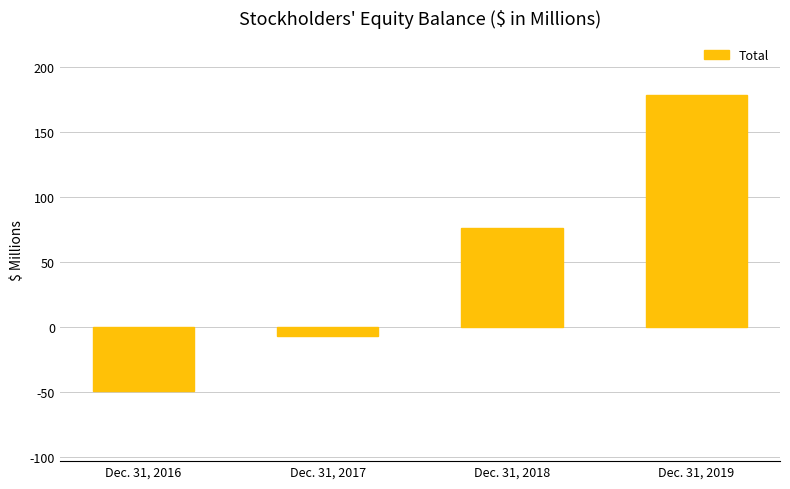

How many data points are above 75?

2